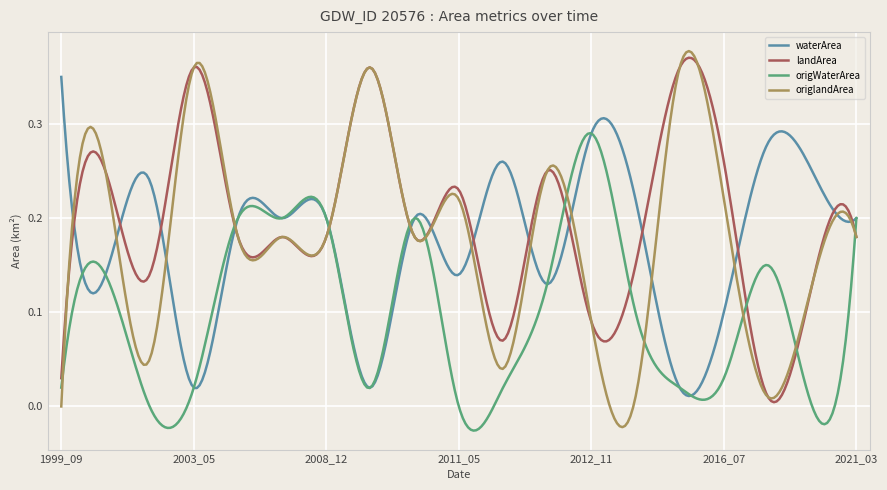

Which series has the widest spread of values?

origlandArea